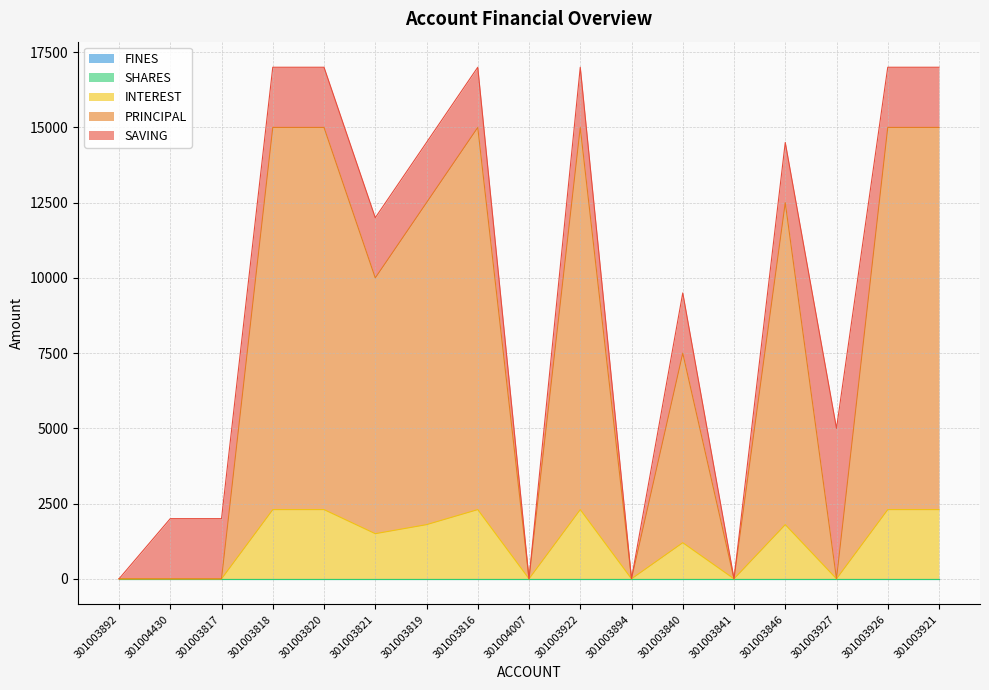

What is the label of the 1st point from the left?

301003892